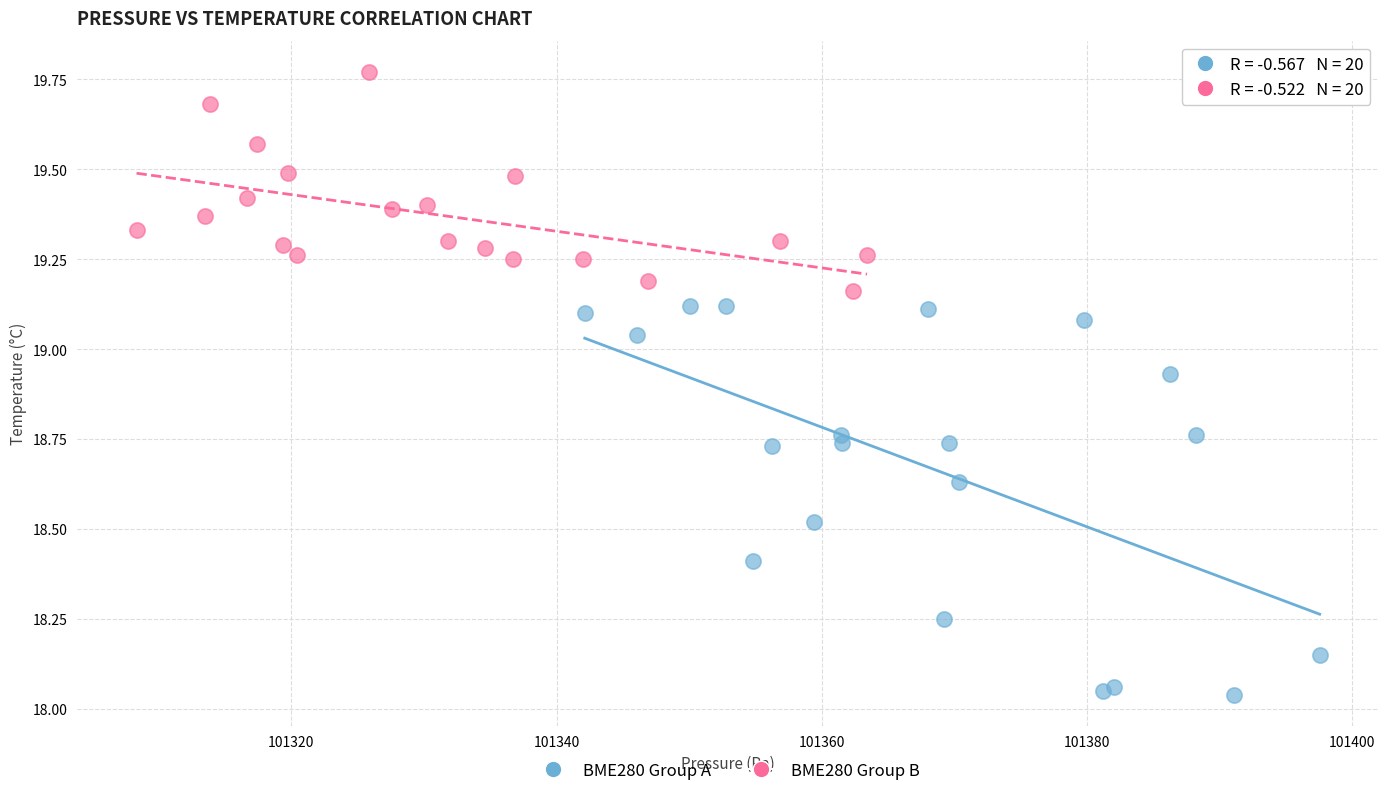

Which series has the largest Y range (max minus min)?

BME280 Group A